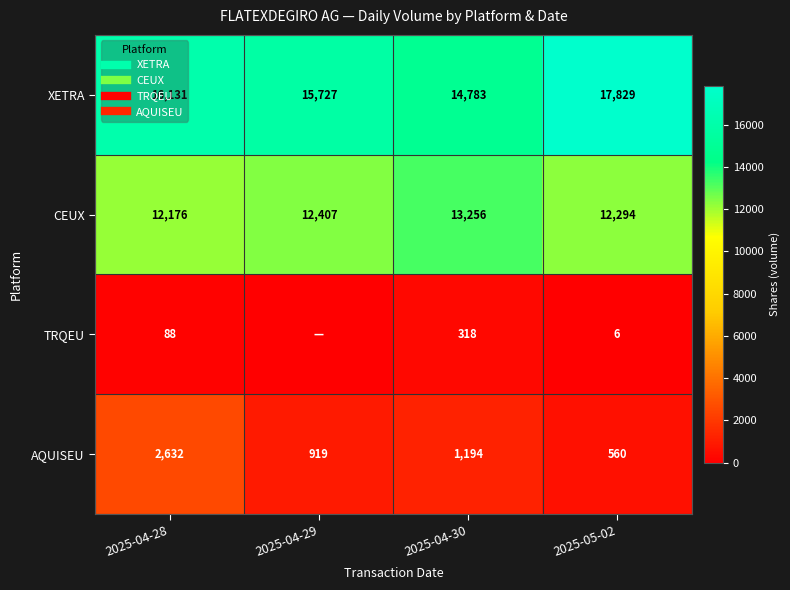

What is the sum of all TRQEU values?

412